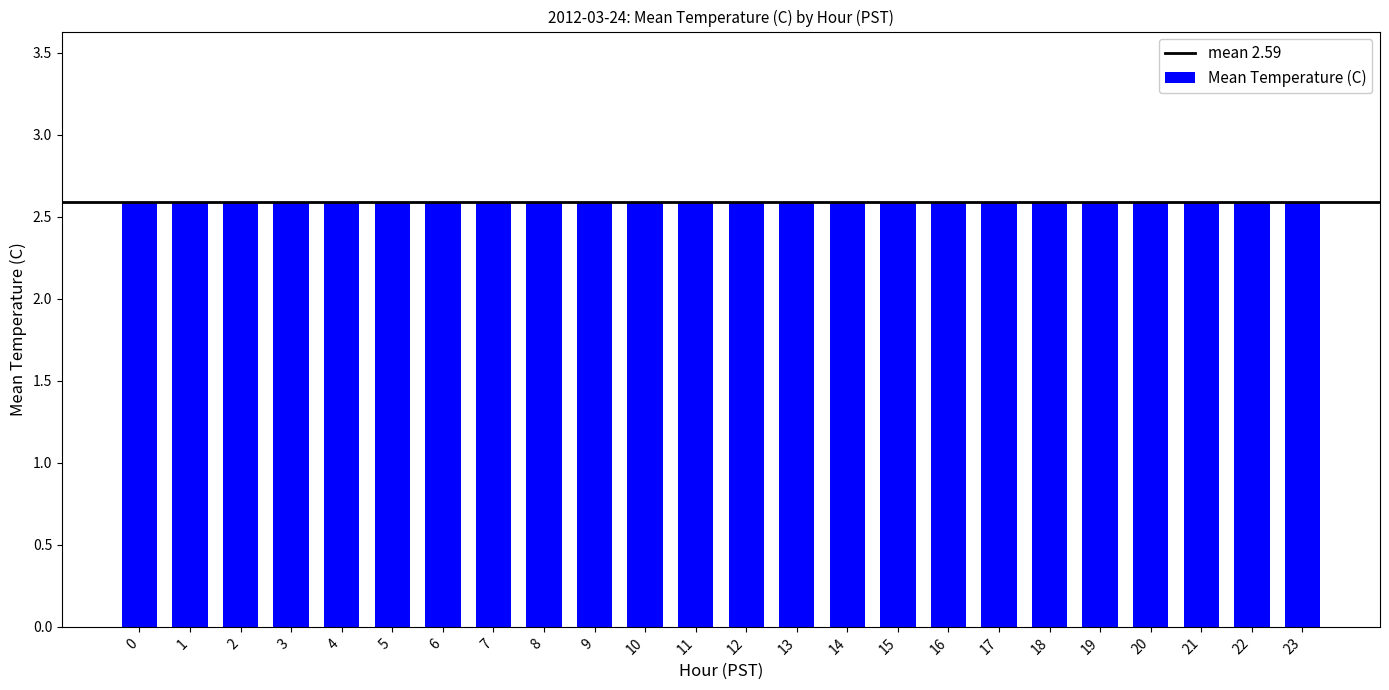

How many categories are shown in the chart?

24